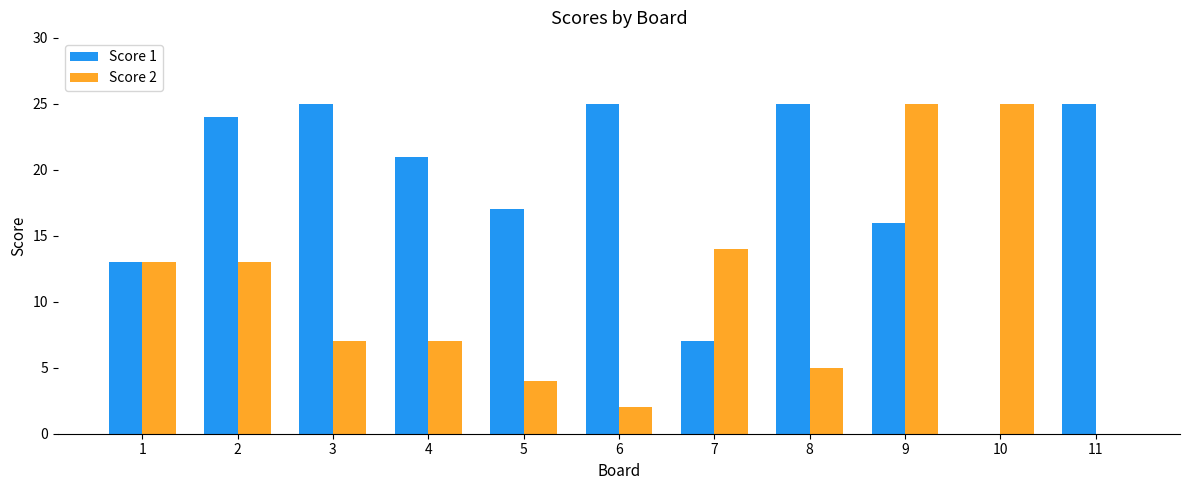

What is the maximum value shown in the chart?

25